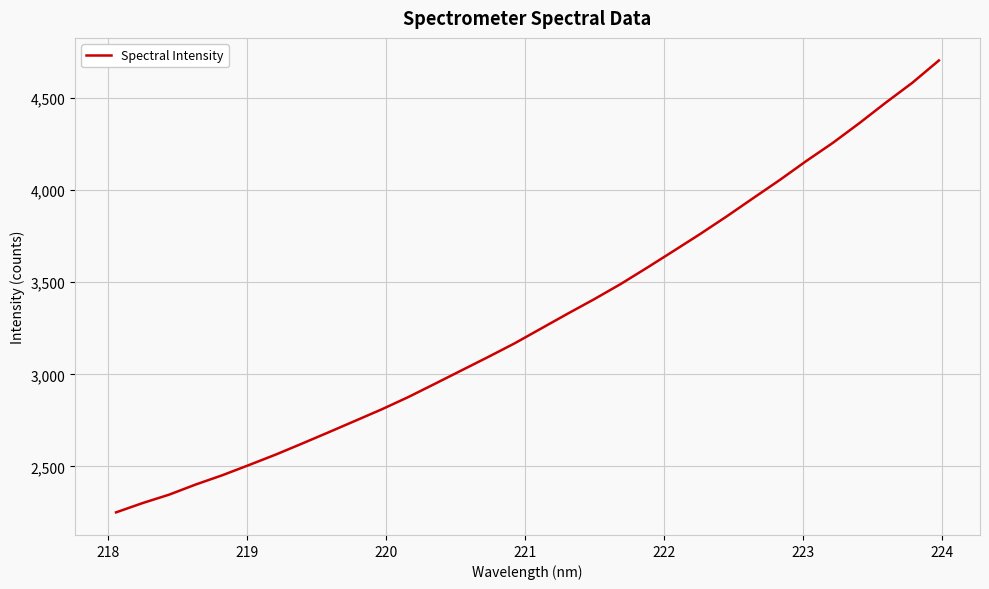

What is the smallest value displayed?

2250.0